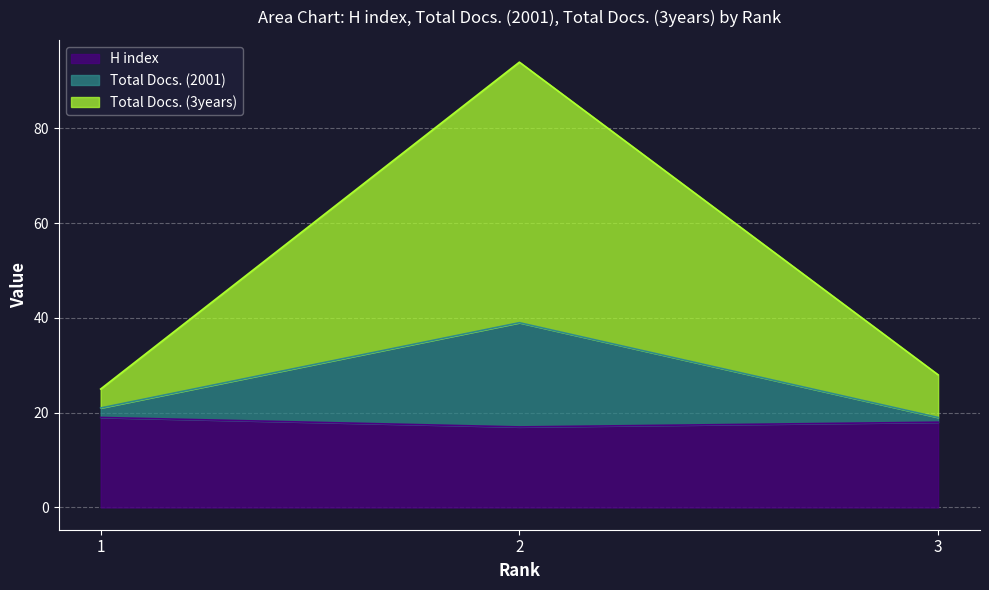

How many H index values are between 17 and 19?

3